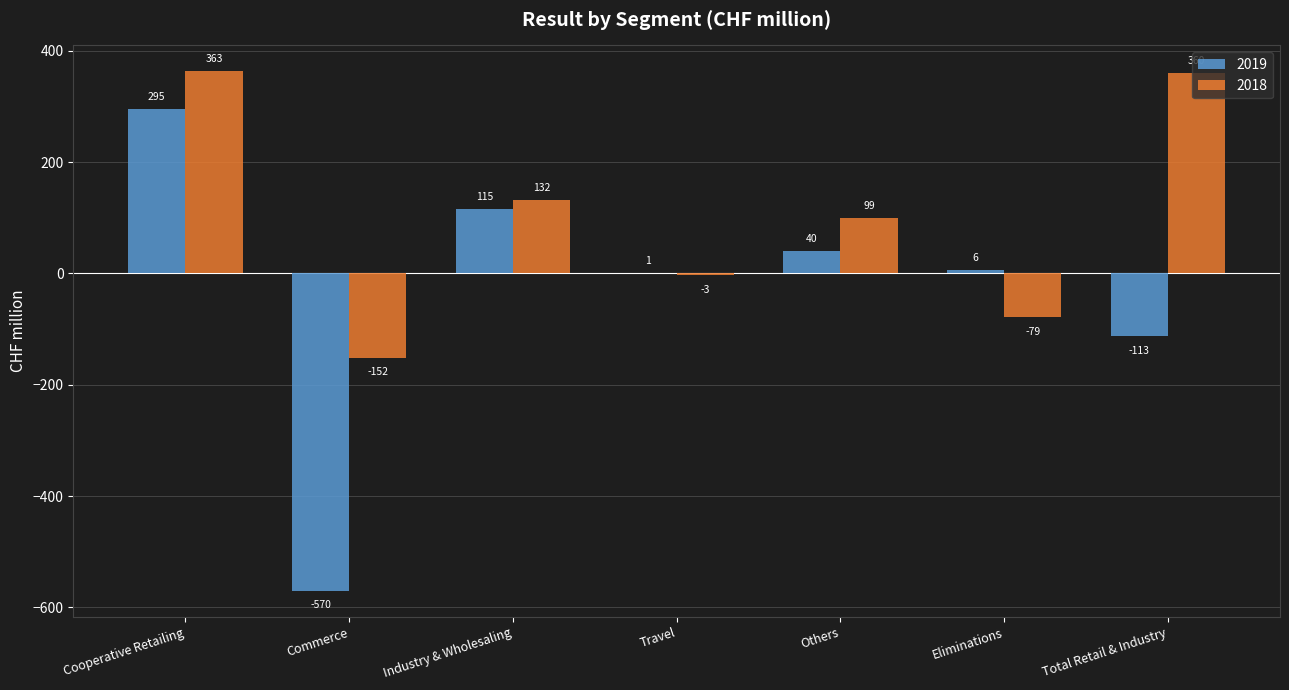

The value of 2019 at Industry & Wholesaling is 73. True or false?

False